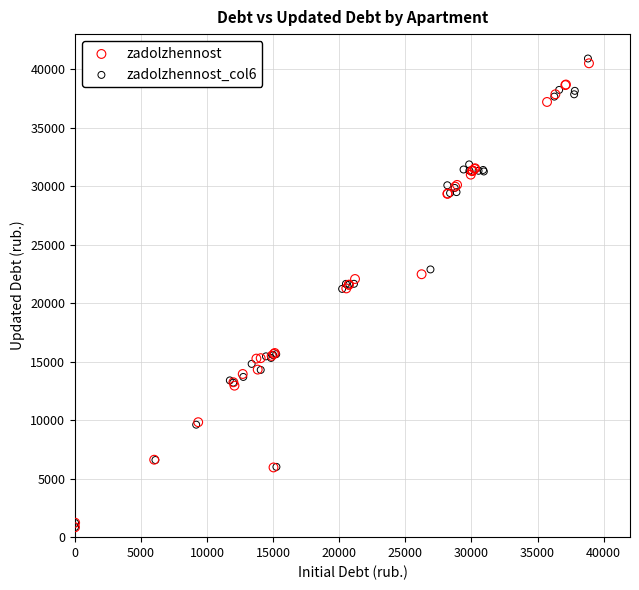

Which series has the widest spread of Y values?

zadolzhennost_col6